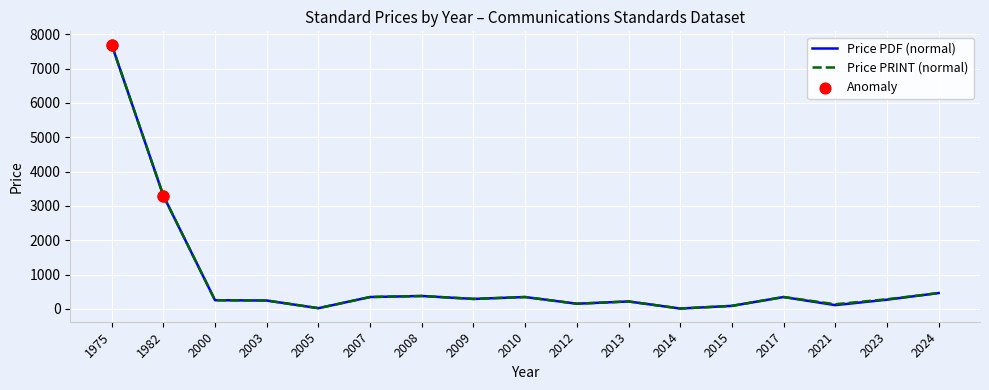

At how many categories does at least one series exceed 1373?

2